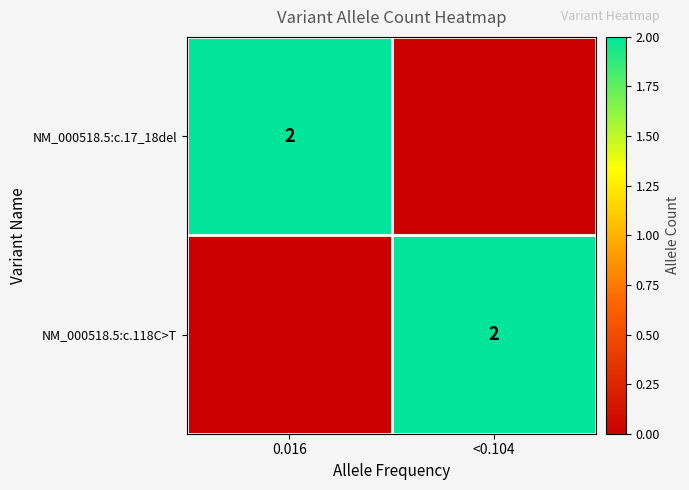

The value of NM_000518.5:c.118C>T at <0.104 is 3. True or false?

False